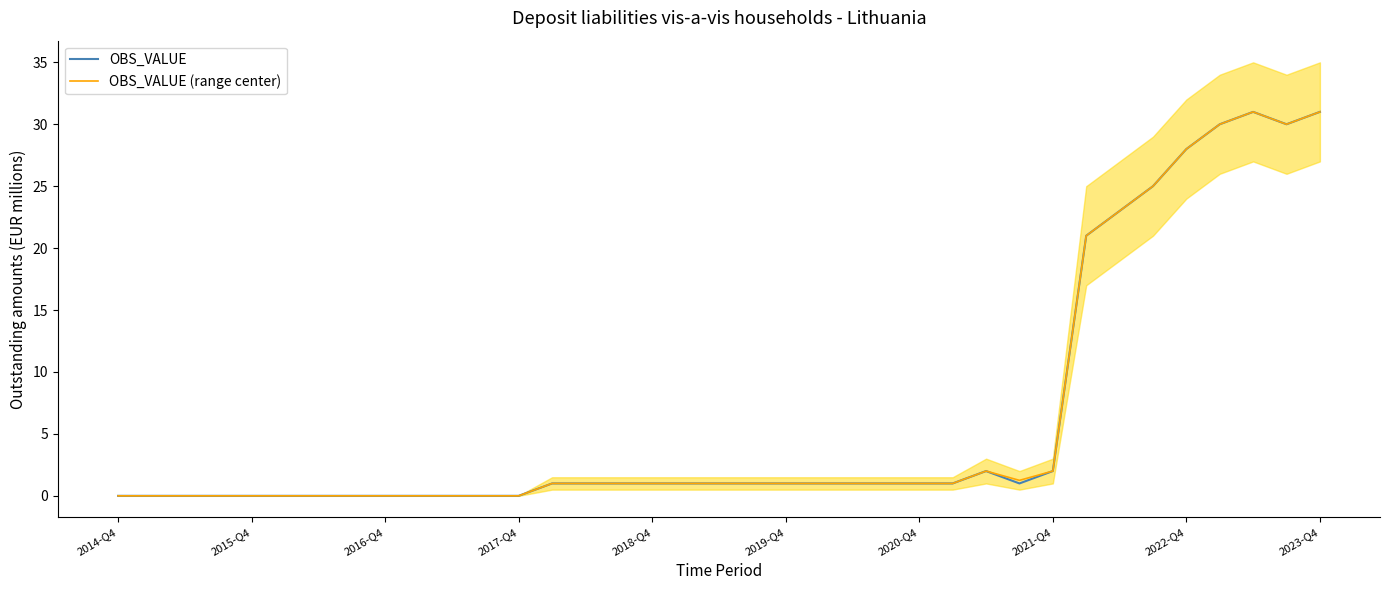

Does the chart display data point markers on the line(s)?

No